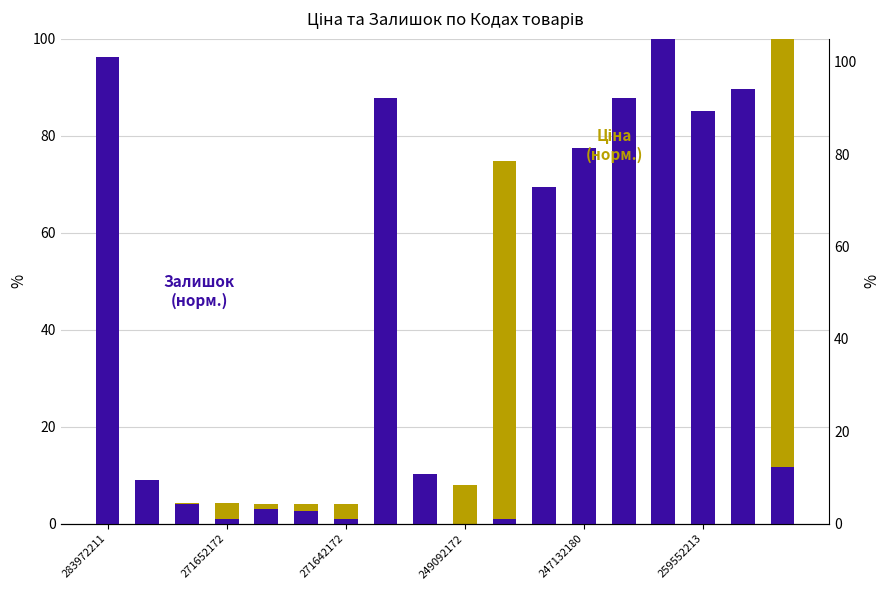

What is the highest value of the Залишок series?

100.0